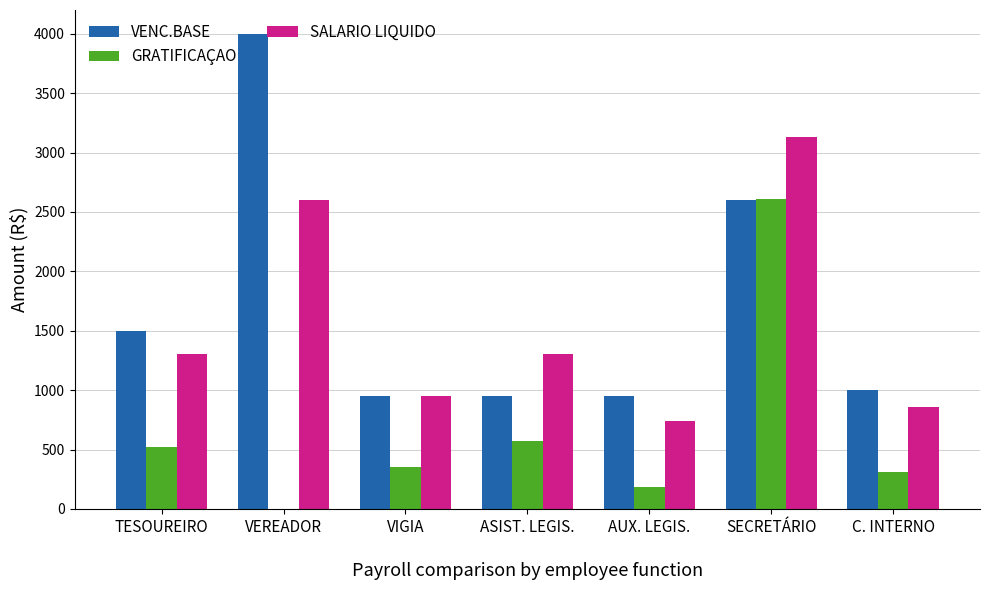

What is the approximate value of VENC.BASE at ASIST. LEGIS.?

954.0